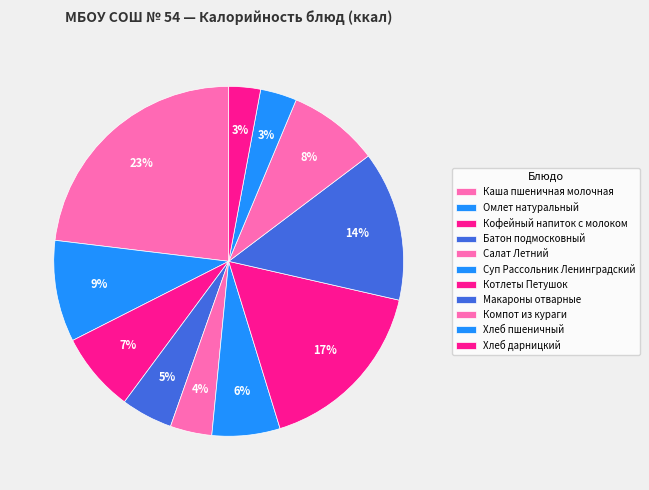

How many segments does this pie chart have?

11